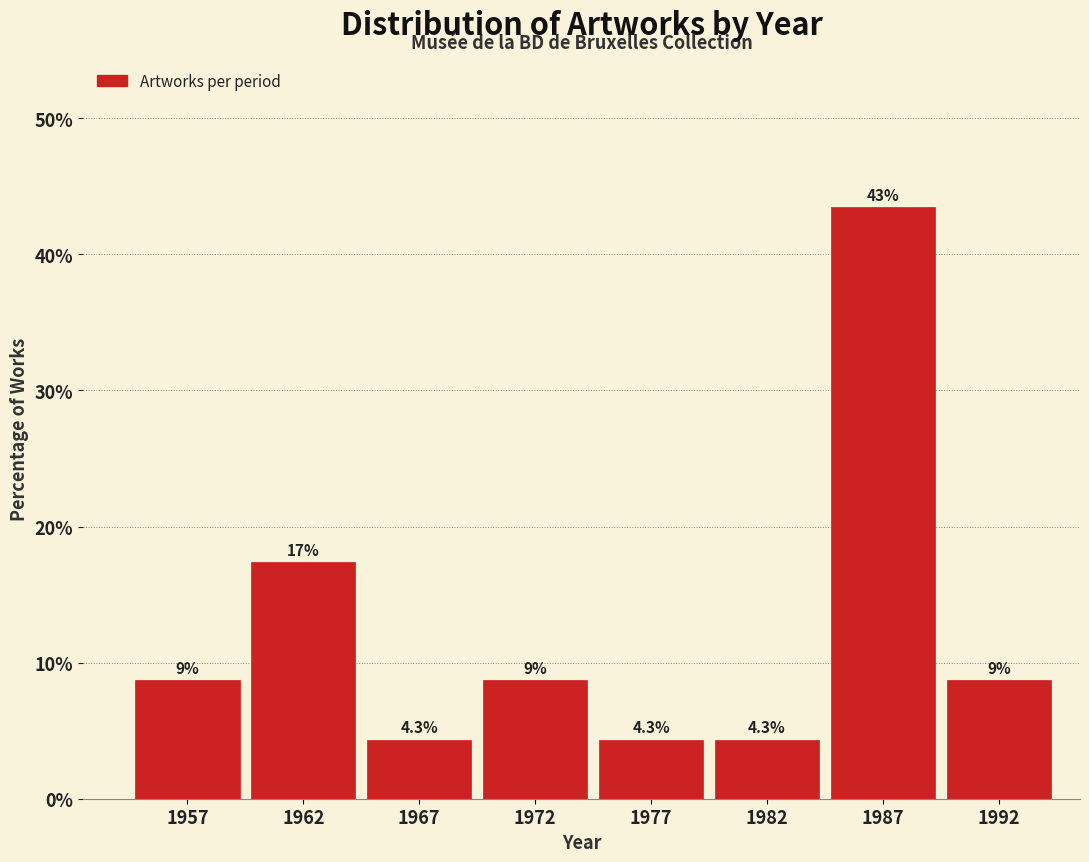

Does the chart contain any negative values?

No